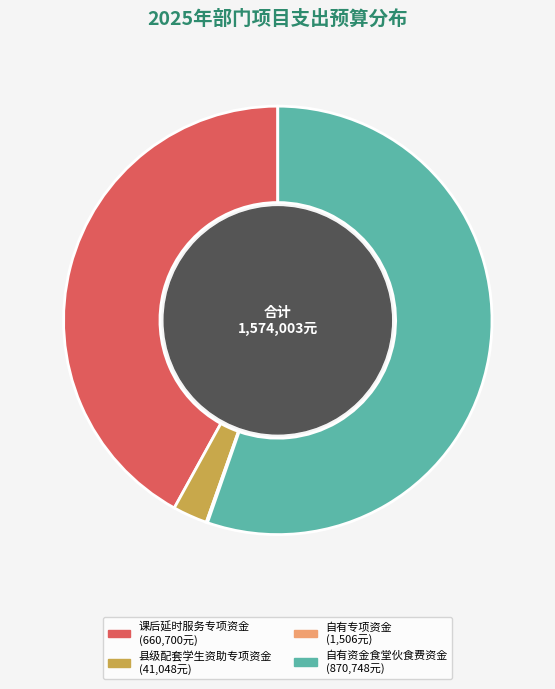

True or false: 县级配套学生资助专项资金 accounts for 3% of the total.

True